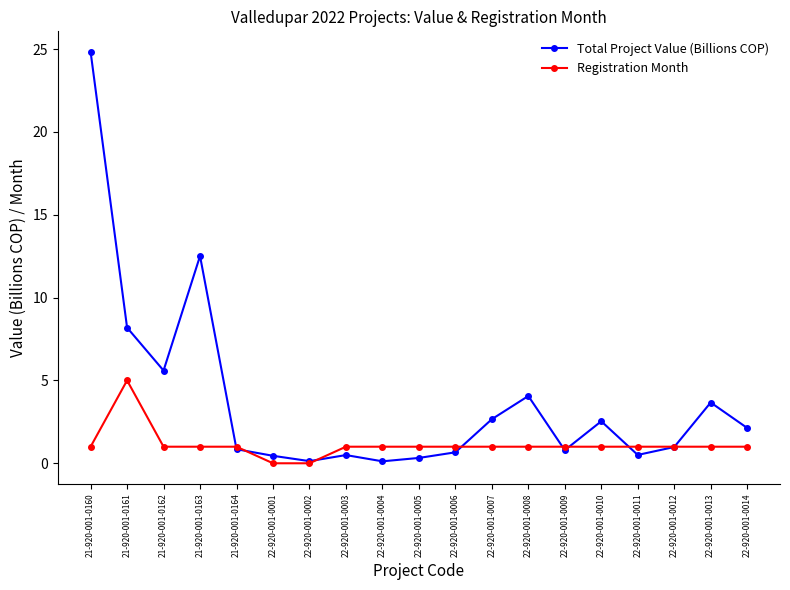

What is the highest value of the Total Project Value (Billions COP) series?

24.8